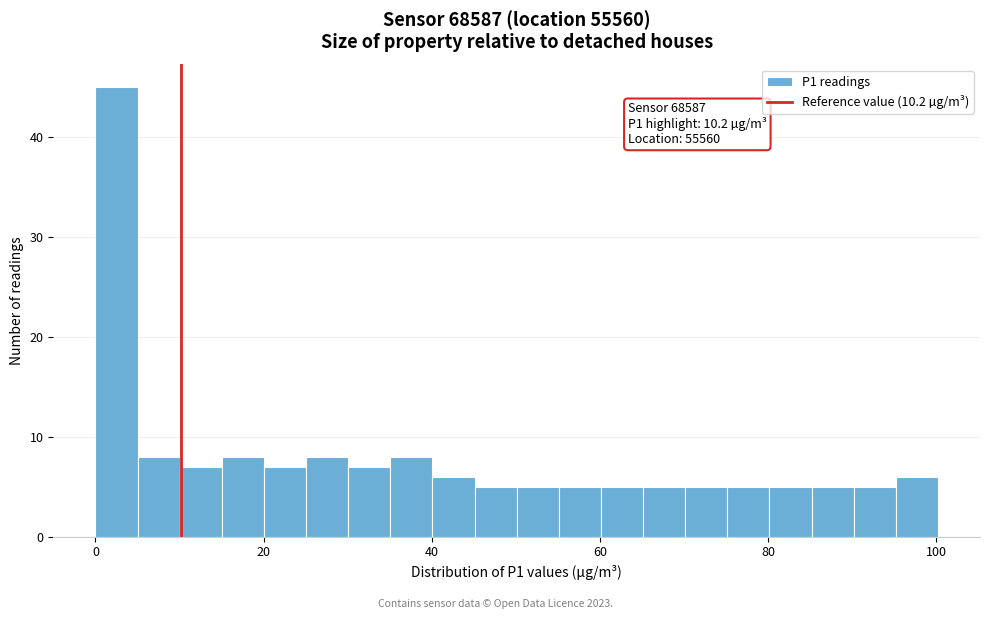

Around what value on the x-axis is the tallest bar? Give the approximate position of its centre, as read against the axis.

2